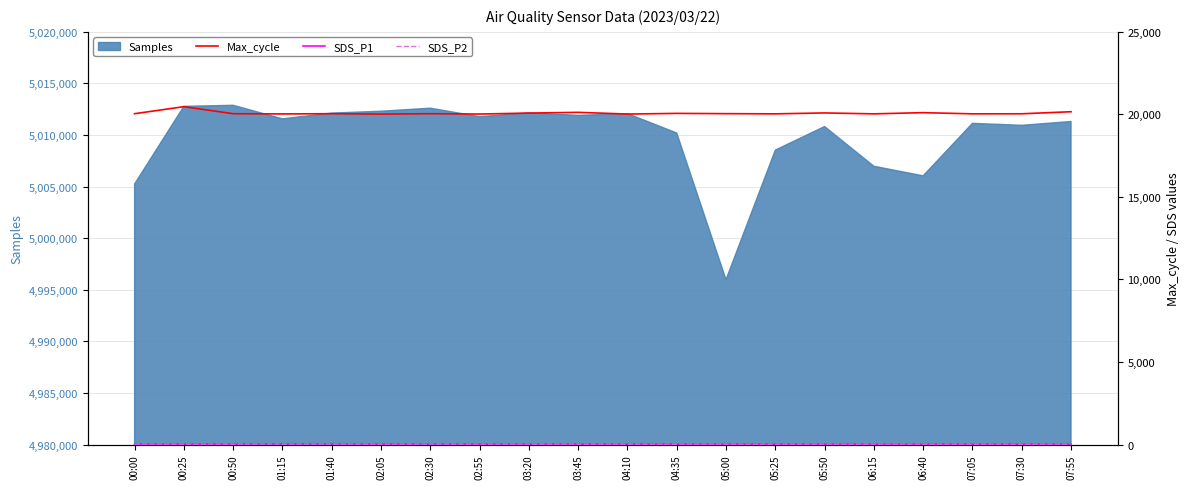

Read the SDS_P2 value at 02:05.

16.2